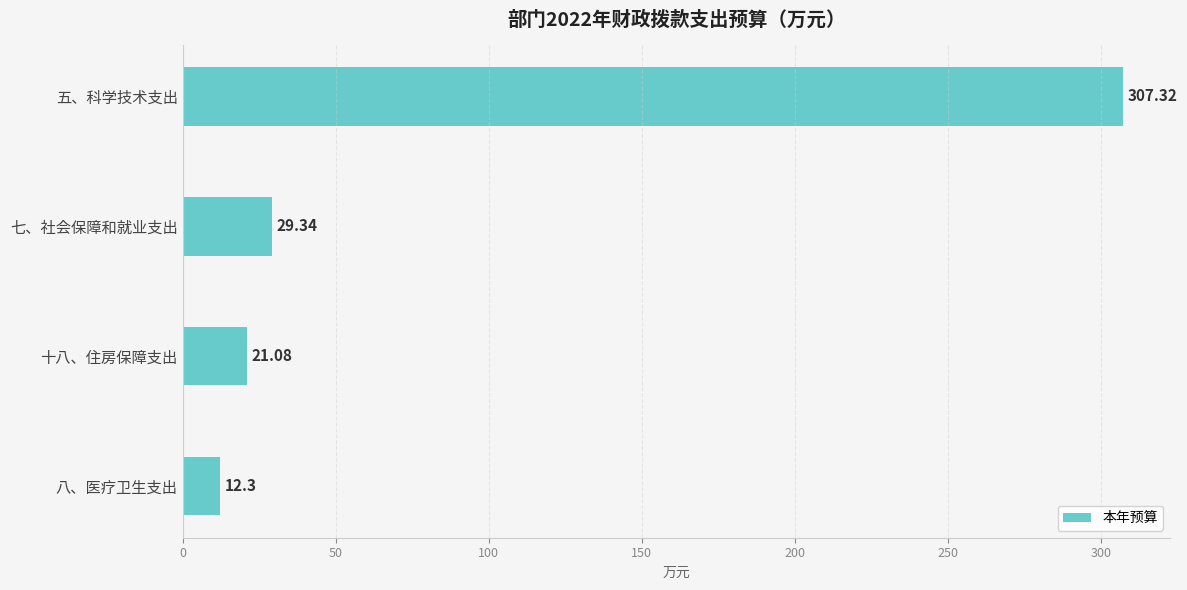

Which category has the lowest value across all series?

八、医疗卫生支出